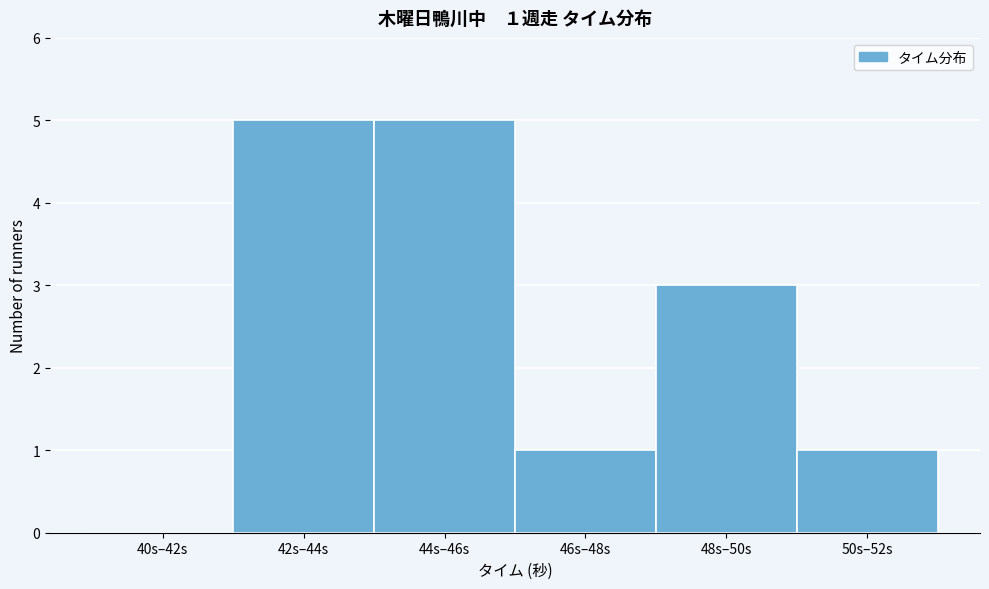

Reading right to left, transcribe all the data shown in this chart.

50s–52s=1	48s–50s=3	46s–48s=1	44s–46s=5	42s–44s=5	40s–42s=0